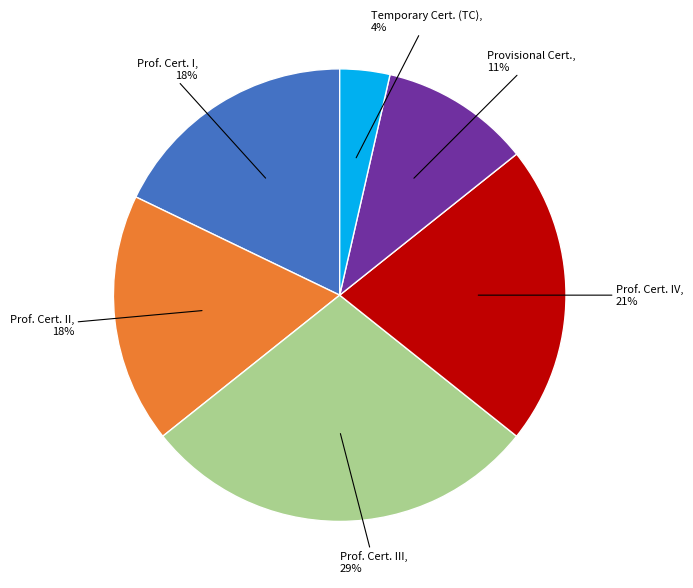

Is there a majority slice in this chart?

No